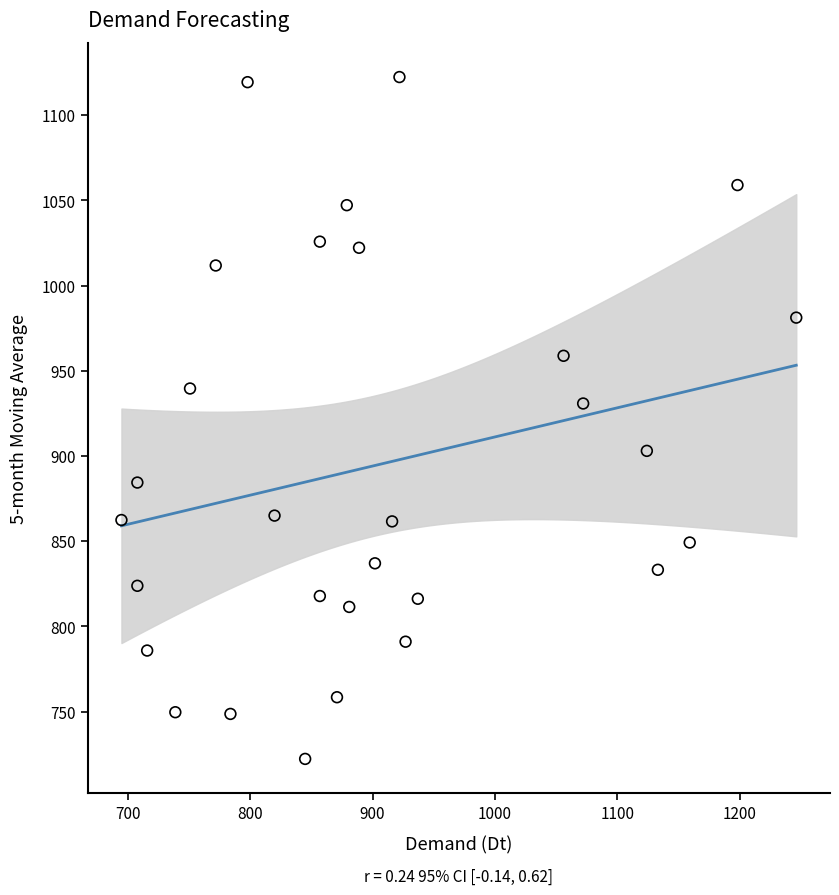

What Y value in the scatter plot is closest to 922?

930.8